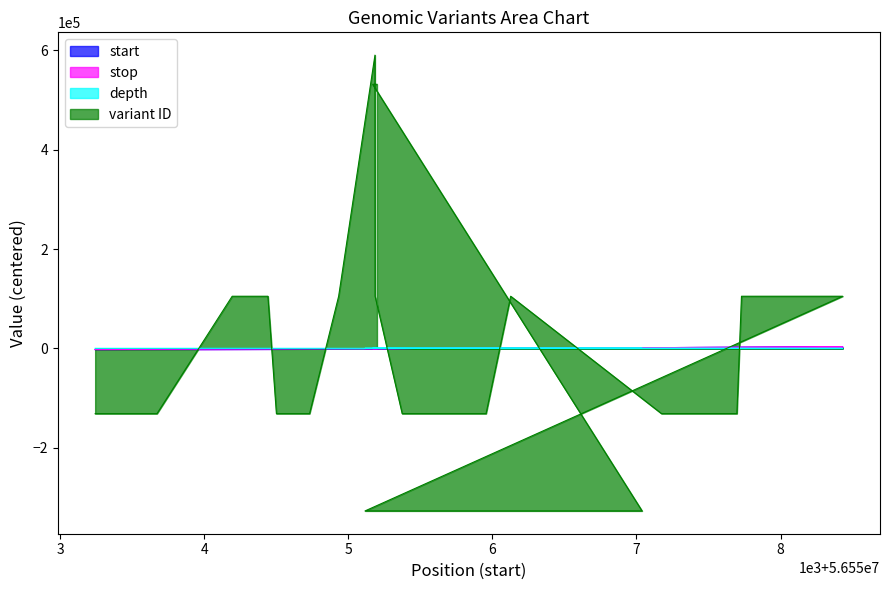

True or false: stop has more than 0 points higher than both neighbors.

True